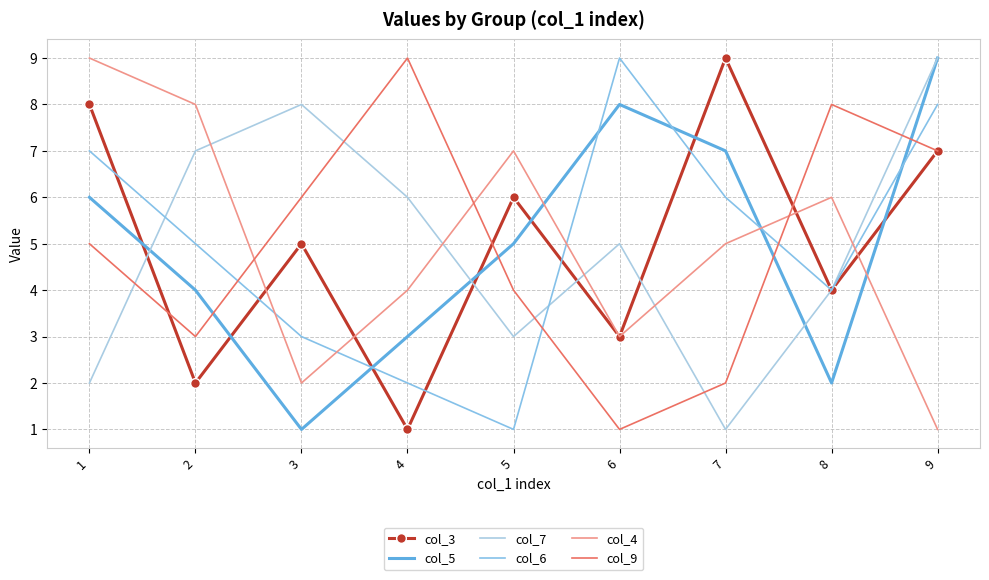

What is the difference between the highest and lowest values at 3?

7